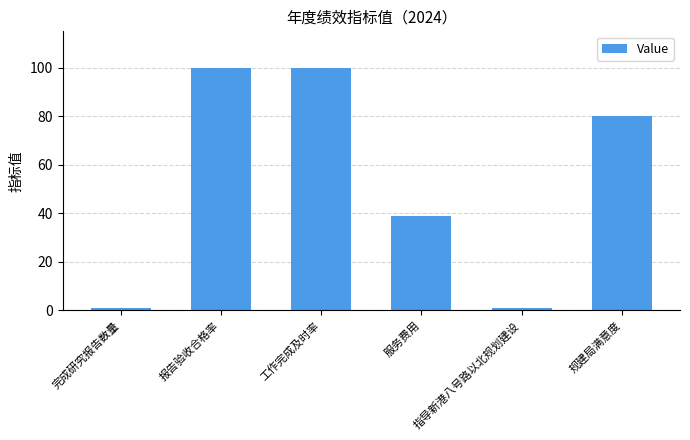

Is it true that the value at 工作完成及时率 is 170.5?

False